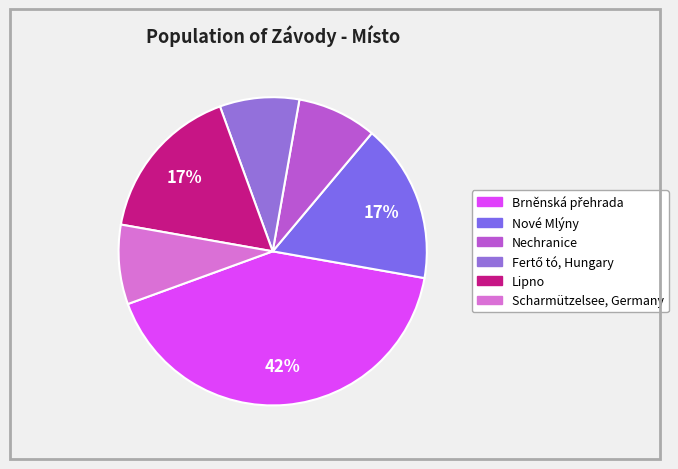

Is the sum of Fertő tó, Hungary and Brněnská přehrada greater than half?

No